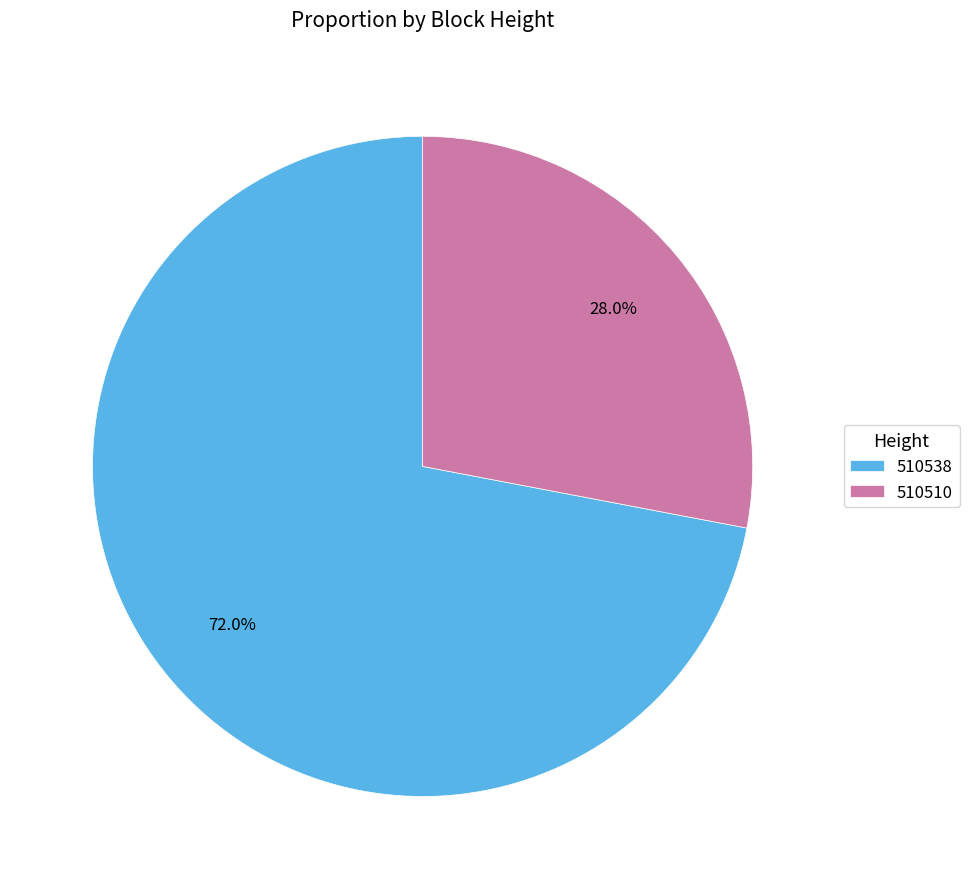

Combined, do 510538 and 510510 account for over 50%?

Yes